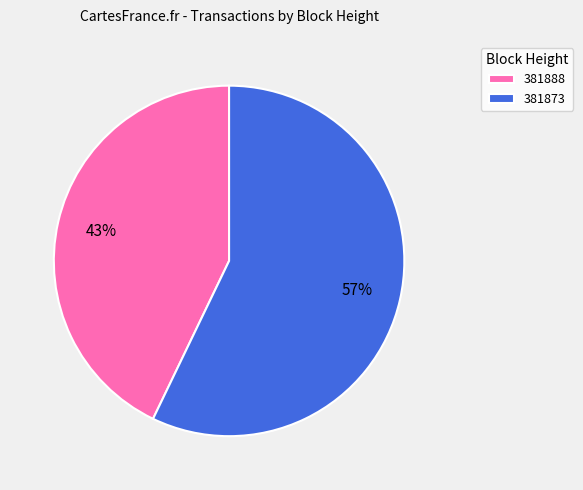

To the nearest percent, what is the average slice percentage?

50%